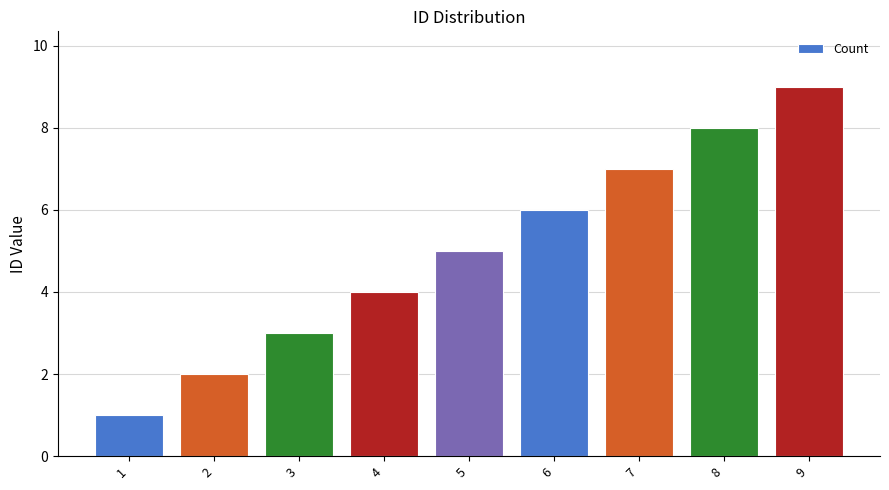

What value does the data have at 1?

1